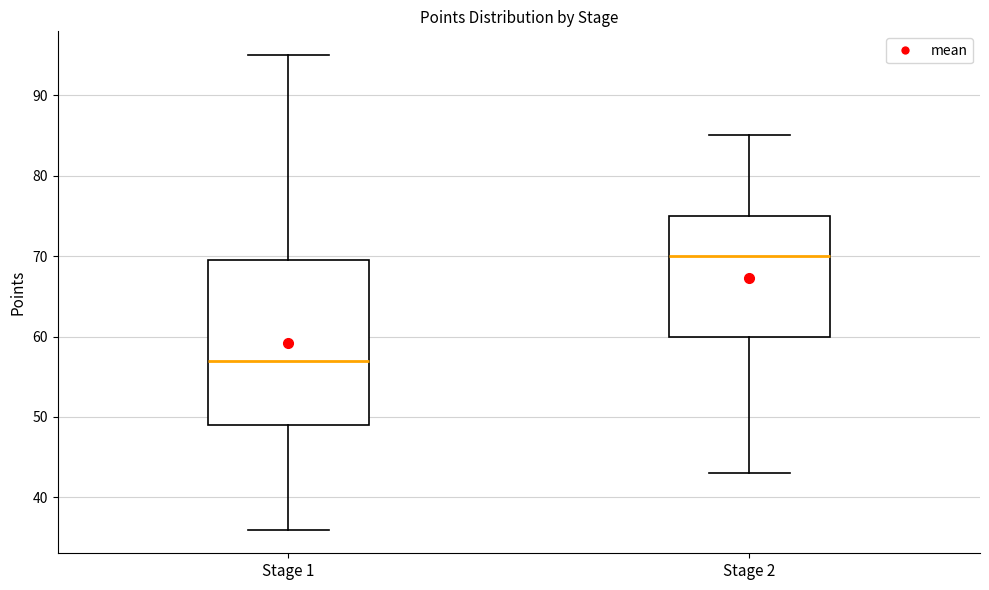

Reading left to right, read every box against the y-axis: the position of its median line, the range the box covers, and the ends of its whiskers. The values are not printed on the chart, so give them approximately, as read against the axis.

Stage 1: median 57, box 49 to 70, whiskers 36 to 95
Stage 2: median 70, box 60 to 75, whiskers 43 to 85